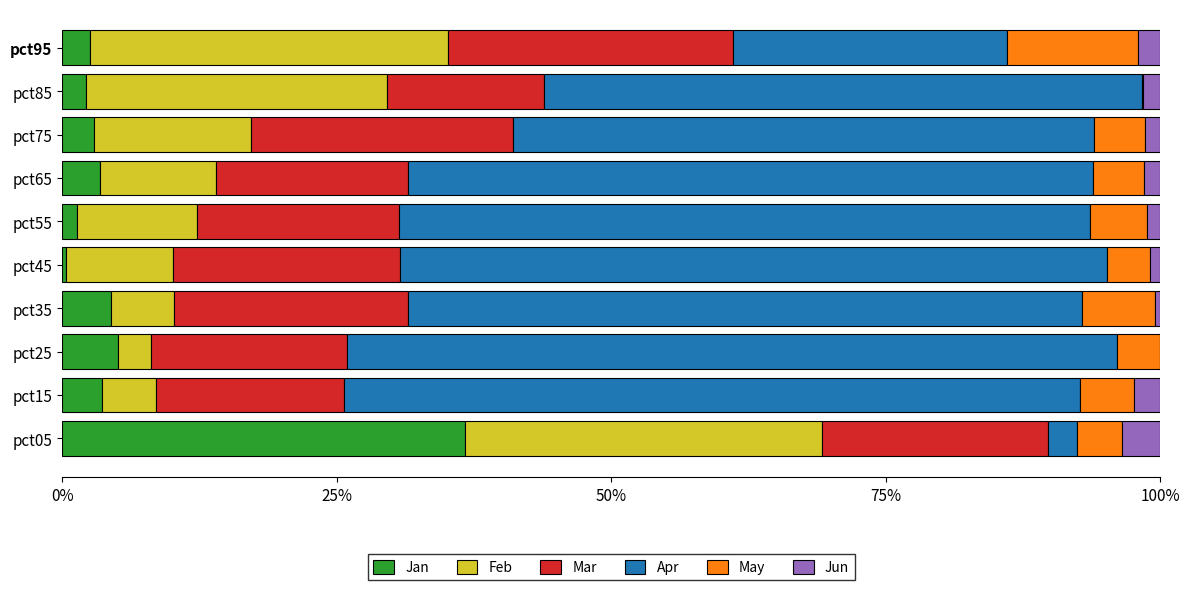

Which category has the highest value in the Jan series?

pct05